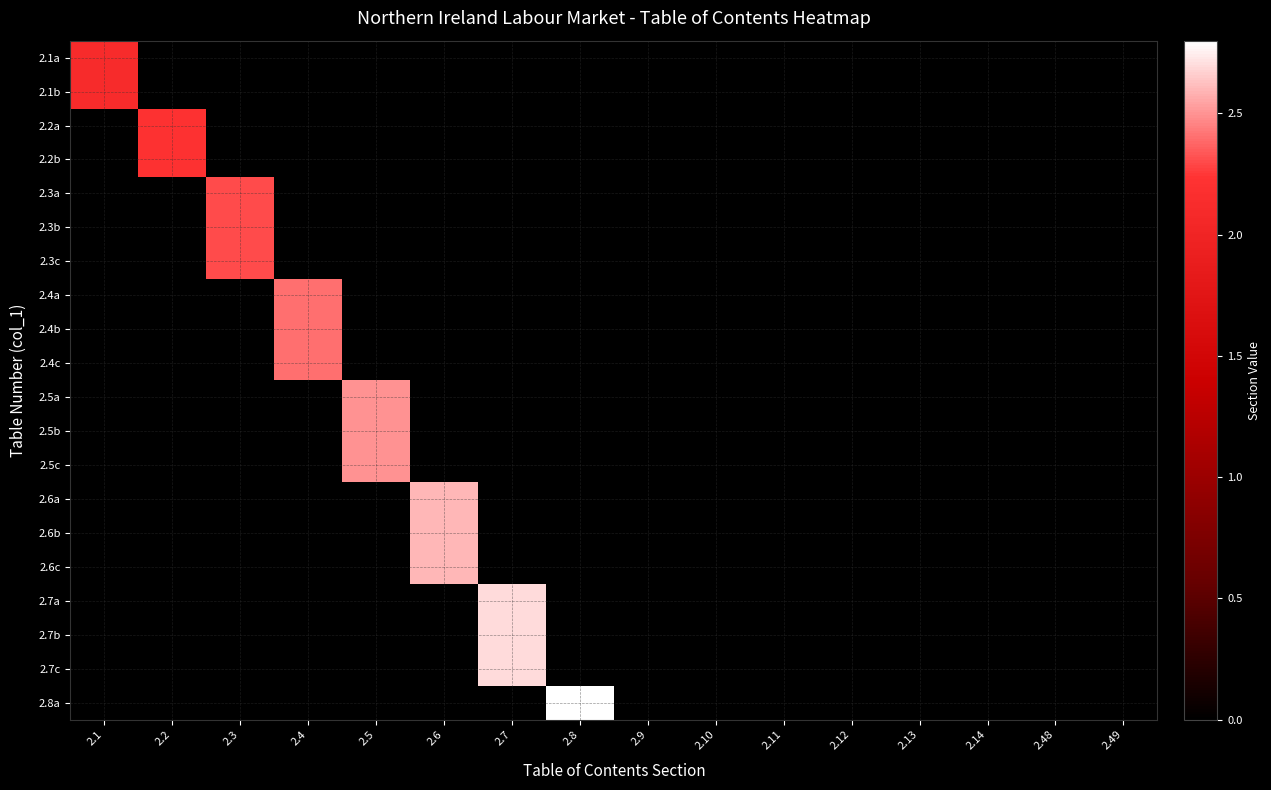

Reading right to left, transcribe all the data shown in this chart.

2.1a: 2.49=0.0	2.48=0.0	2.14=0.0	2.13=0.0	2.12=0.0	2.11=0.0	2.10=0.0	2.9=0.0	2.8=0.0	2.7=0.0	2.6=0.0	2.5=0.0	2.4=0.0	2.3=0.0	2.2=0.0	2.1=2.1
2.1b: 2.49=0.0	2.48=0.0	2.14=0.0	2.13=0.0	2.12=0.0	2.11=0.0	2.10=0.0	2.9=0.0	2.8=0.0	2.7=0.0	2.6=0.0	2.5=0.0	2.4=0.0	2.3=0.0	2.2=0.0	2.1=2.1
2.2a: 2.49=0.0	2.48=0.0	2.14=0.0	2.13=0.0	2.12=0.0	2.11=0.0	2.10=0.0	2.9=0.0	2.8=0.0	2.7=0.0	2.6=0.0	2.5=0.0	2.4=0.0	2.3=0.0	2.2=2.2	2.1=0.0
2.2b: 2.49=0.0	2.48=0.0	2.14=0.0	2.13=0.0	2.12=0.0	2.11=0.0	2.10=0.0	2.9=0.0	2.8=0.0	2.7=0.0	2.6=0.0	2.5=0.0	2.4=0.0	2.3=0.0	2.2=2.2	2.1=0.0
2.3a: 2.49=0.0	2.48=0.0	2.14=0.0	2.13=0.0	2.12=0.0	2.11=0.0	2.10=0.0	2.9=0.0	2.8=0.0	2.7=0.0	2.6=0.0	2.5=0.0	2.4=0.0	2.3=2.3	2.2=0.0	2.1=0.0
2.3b: 2.49=0.0	2.48=0.0	2.14=0.0	2.13=0.0	2.12=0.0	2.11=0.0	2.10=0.0	2.9=0.0	2.8=0.0	2.7=0.0	2.6=0.0	2.5=0.0	2.4=0.0	2.3=2.3	2.2=0.0	2.1=0.0
2.3c: 2.49=0.0	2.48=0.0	2.14=0.0	2.13=0.0	2.12=0.0	2.11=0.0	2.10=0.0	2.9=0.0	2.8=0.0	2.7=0.0	2.6=0.0	2.5=0.0	2.4=0.0	2.3=2.3	2.2=0.0	2.1=0.0
2.4a: 2.49=0.0	2.48=0.0	2.14=0.0	2.13=0.0	2.12=0.0	2.11=0.0	2.10=0.0	2.9=0.0	2.8=0.0	2.7=0.0	2.6=0.0	2.5=0.0	2.4=2.4	2.3=0.0	2.2=0.0	2.1=0.0
2.4b: 2.49=0.0	2.48=0.0	2.14=0.0	2.13=0.0	2.12=0.0	2.11=0.0	2.10=0.0	2.9=0.0	2.8=0.0	2.7=0.0	2.6=0.0	2.5=0.0	2.4=2.4	2.3=0.0	2.2=0.0	2.1=0.0
2.4c: 2.49=0.0	2.48=0.0	2.14=0.0	2.13=0.0	2.12=0.0	2.11=0.0	2.10=0.0	2.9=0.0	2.8=0.0	2.7=0.0	2.6=0.0	2.5=0.0	2.4=2.4	2.3=0.0	2.2=0.0	2.1=0.0
2.5a: 2.49=0.0	2.48=0.0	2.14=0.0	2.13=0.0	2.12=0.0	2.11=0.0	2.10=0.0	2.9=0.0	2.8=0.0	2.7=0.0	2.6=0.0	2.5=2.5	2.4=0.0	2.3=0.0	2.2=0.0	2.1=0.0
2.5b: 2.49=0.0	2.48=0.0	2.14=0.0	2.13=0.0	2.12=0.0	2.11=0.0	2.10=0.0	2.9=0.0	2.8=0.0	2.7=0.0	2.6=0.0	2.5=2.5	2.4=0.0	2.3=0.0	2.2=0.0	2.1=0.0
2.5c: 2.49=0.0	2.48=0.0	2.14=0.0	2.13=0.0	2.12=0.0	2.11=0.0	2.10=0.0	2.9=0.0	2.8=0.0	2.7=0.0	2.6=0.0	2.5=2.5	2.4=0.0	2.3=0.0	2.2=0.0	2.1=0.0
2.6a: 2.49=0.0	2.48=0.0	2.14=0.0	2.13=0.0	2.12=0.0	2.11=0.0	2.10=0.0	2.9=0.0	2.8=0.0	2.7=0.0	2.6=2.6	2.5=0.0	2.4=0.0	2.3=0.0	2.2=0.0	2.1=0.0
2.6b: 2.49=0.0	2.48=0.0	2.14=0.0	2.13=0.0	2.12=0.0	2.11=0.0	2.10=0.0	2.9=0.0	2.8=0.0	2.7=0.0	2.6=2.6	2.5=0.0	2.4=0.0	2.3=0.0	2.2=0.0	2.1=0.0
2.6c: 2.49=0.0	2.48=0.0	2.14=0.0	2.13=0.0	2.12=0.0	2.11=0.0	2.10=0.0	2.9=0.0	2.8=0.0	2.7=0.0	2.6=2.6	2.5=0.0	2.4=0.0	2.3=0.0	2.2=0.0	2.1=0.0
2.7a: 2.49=0.0	2.48=0.0	2.14=0.0	2.13=0.0	2.12=0.0	2.11=0.0	2.10=0.0	2.9=0.0	2.8=0.0	2.7=2.7	2.6=0.0	2.5=0.0	2.4=0.0	2.3=0.0	2.2=0.0	2.1=0.0
2.7b: 2.49=0.0	2.48=0.0	2.14=0.0	2.13=0.0	2.12=0.0	2.11=0.0	2.10=0.0	2.9=0.0	2.8=0.0	2.7=2.7	2.6=0.0	2.5=0.0	2.4=0.0	2.3=0.0	2.2=0.0	2.1=0.0
2.7c: 2.49=0.0	2.48=0.0	2.14=0.0	2.13=0.0	2.12=0.0	2.11=0.0	2.10=0.0	2.9=0.0	2.8=0.0	2.7=2.7	2.6=0.0	2.5=0.0	2.4=0.0	2.3=0.0	2.2=0.0	2.1=0.0
2.8a: 2.49=0.0	2.48=0.0	2.14=0.0	2.13=0.0	2.12=0.0	2.11=0.0	2.10=0.0	2.9=0.0	2.8=2.8	2.7=0.0	2.6=0.0	2.5=0.0	2.4=0.0	2.3=0.0	2.2=0.0	2.1=0.0